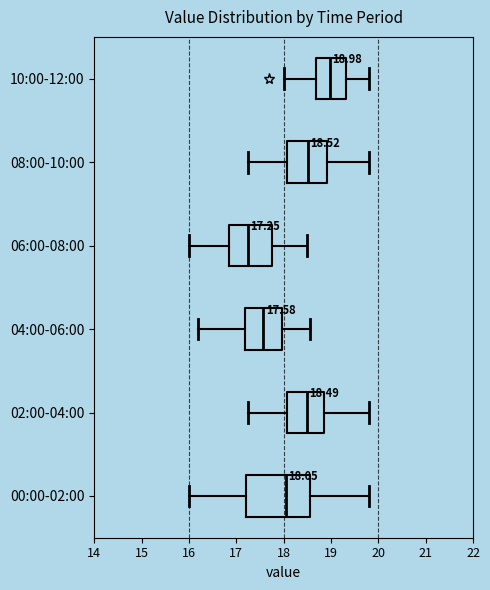

Which box's median line is the furthest to the left?

06:00-08:00